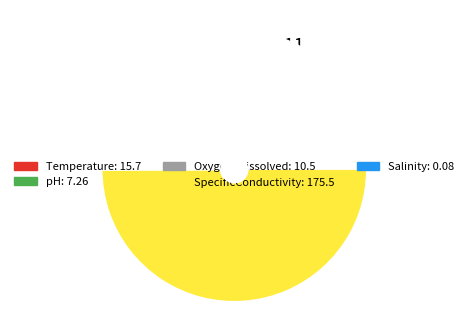

Is there a majority slice in this chart?

Yes